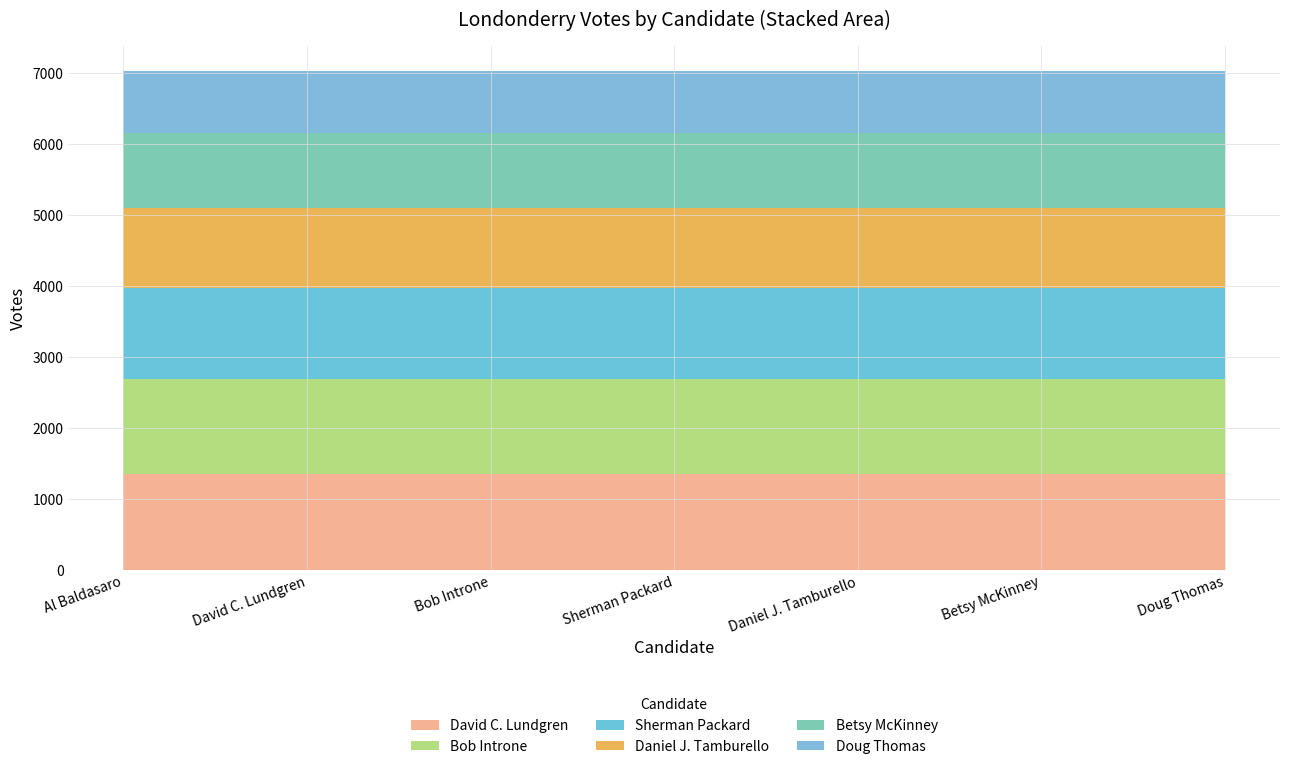

What is the total value across all series at Bob Introne?

7019